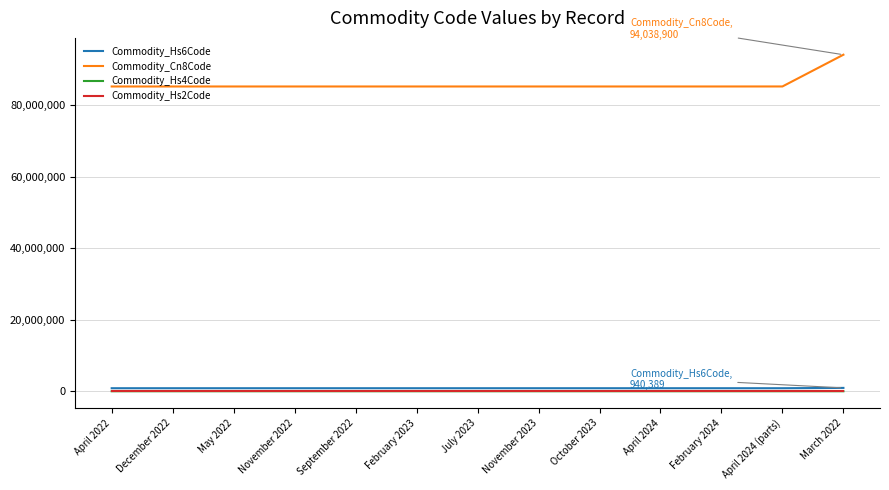

Which series has the widest spread of values?

Commodity_Cn8Code